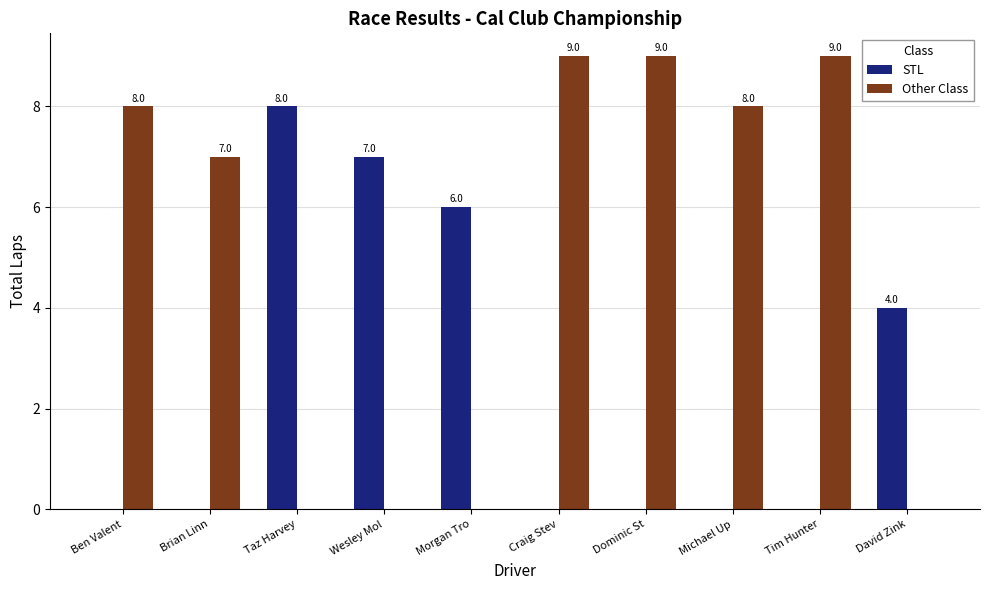

What are all the series names shown in the legend?

STL, Other Class